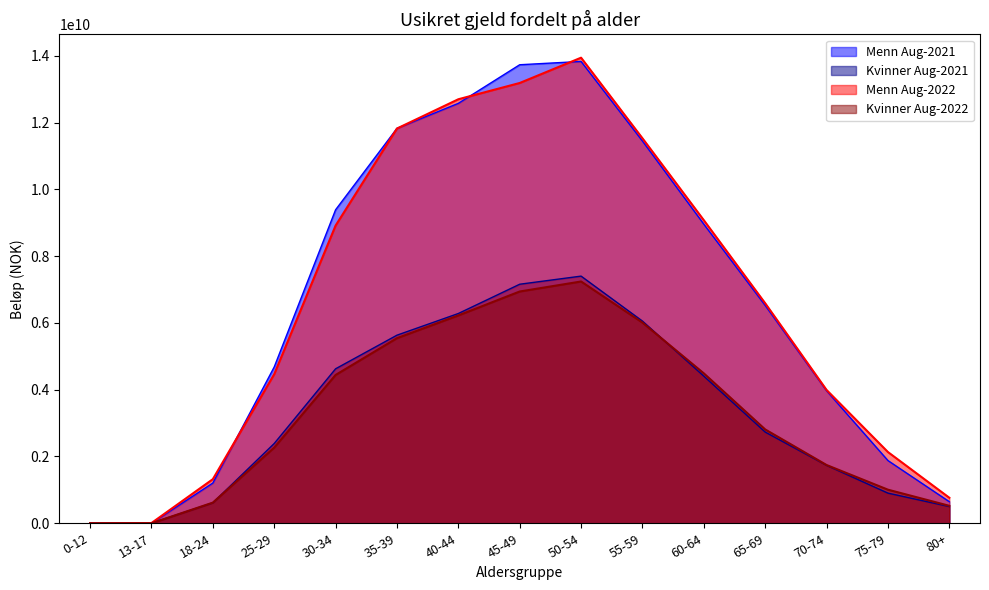

How many lines are shown in the chart?

4